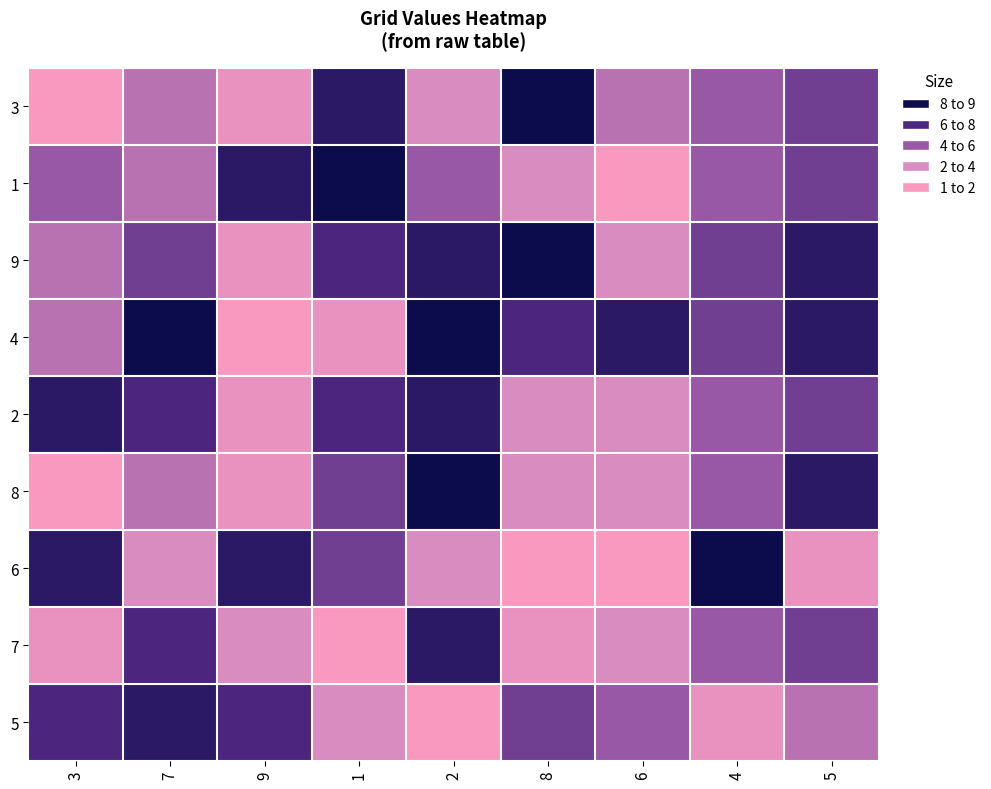

Reading right to left, transcribe all the data shown in this chart.

3: 5=6	4=5	6=4	8=9	2=3	1=8	9=2	7=4	3=1
1: 5=6	4=5	6=1	8=3	2=5	1=9	9=8	7=4	3=5
9: 5=8	4=6	6=3	8=9	2=8	1=7	9=2	7=6	3=4
4: 5=8	4=6	6=8	8=7	2=9	1=2	9=1	7=9	3=4
2: 5=6	4=5	6=3	8=3	2=8	1=7	9=2	7=7	3=8
8: 5=8	4=5	6=3	8=3	2=9	1=6	9=2	7=4	3=1
6: 5=2	4=9	6=1	8=1	2=3	1=6	9=8	7=3	3=8
7: 5=6	4=5	6=3	8=2	2=8	1=1	9=3	7=7	3=2
5: 5=4	4=2	6=5	8=6	2=1	1=3	9=7	7=8	3=7